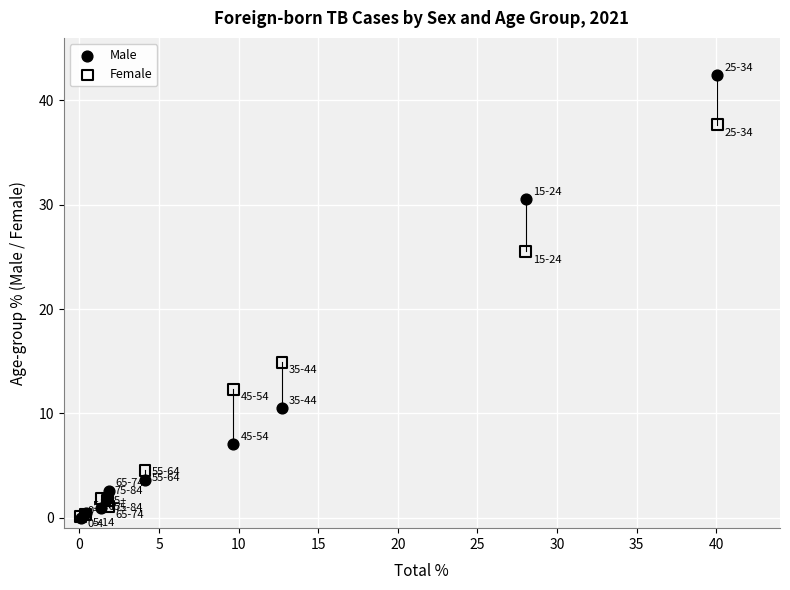

In the Female series, what Y value is closest to 18?

14.9